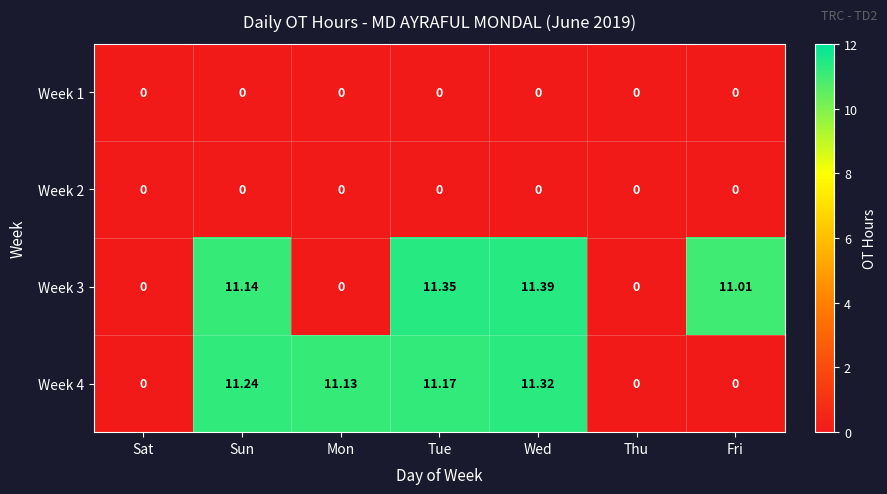

What is the maximum value shown in the chart?

11.4